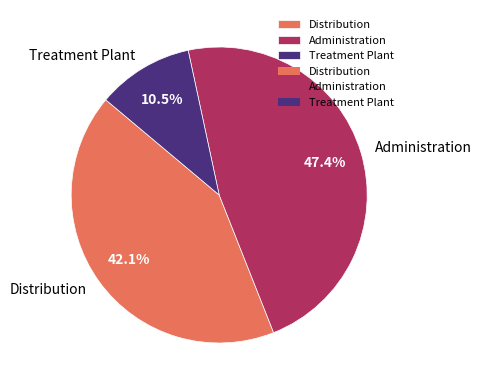

The Administration slice represents 36% of the pie. True or false?

False